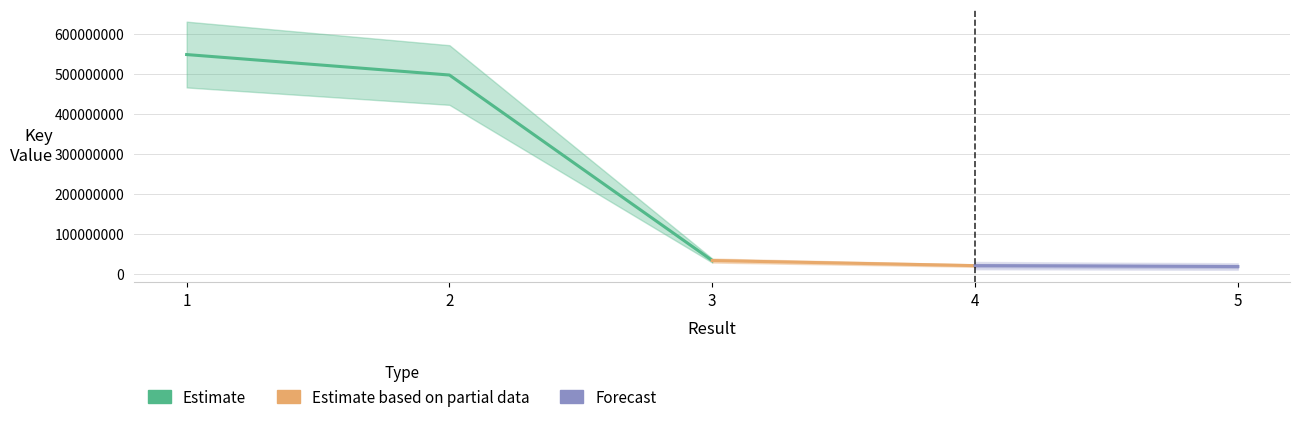

At which label does the data first exceed 33360661?

1